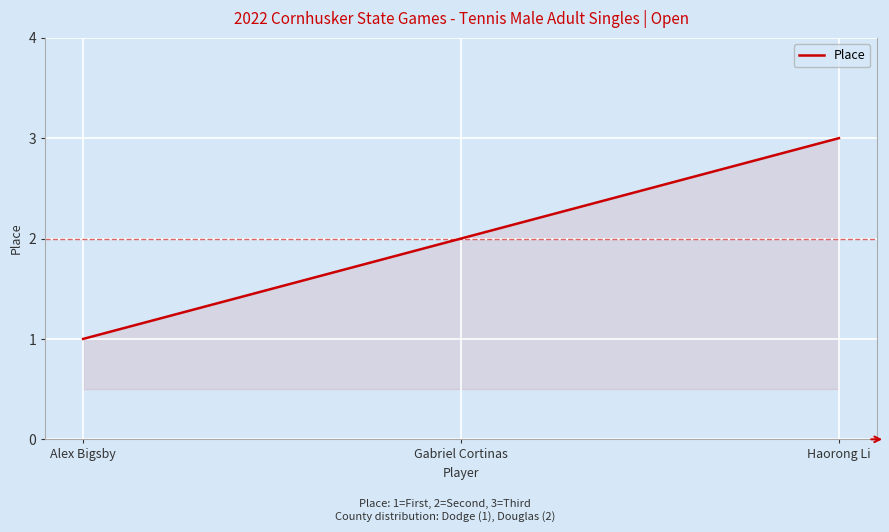

What is the change in value from Alex Bigsby to Haorong Li?

+2